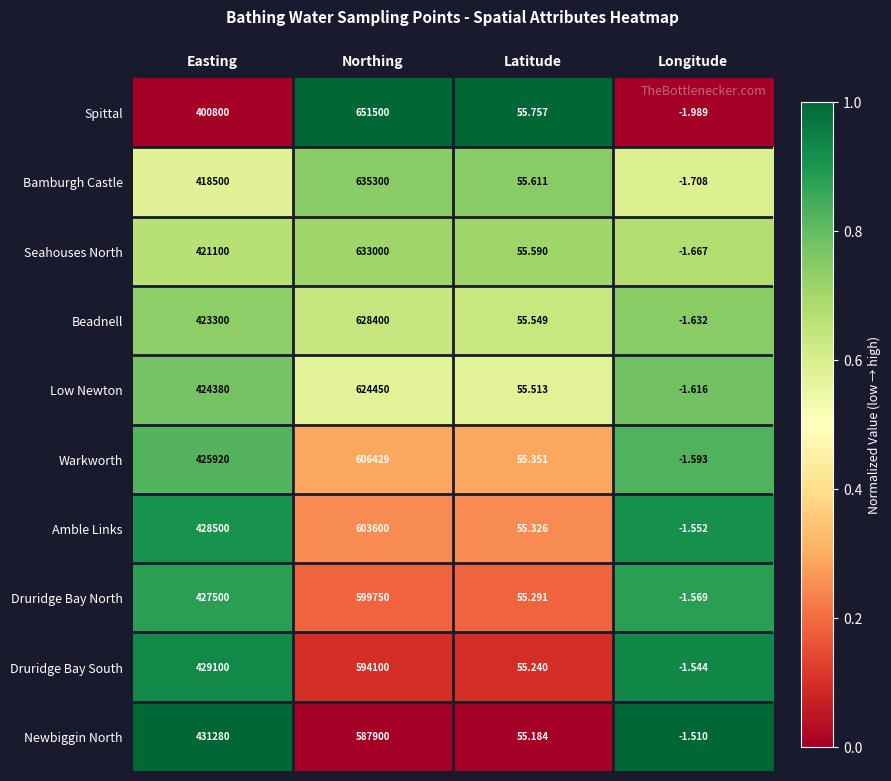

Count the number of categories in the chart.

4